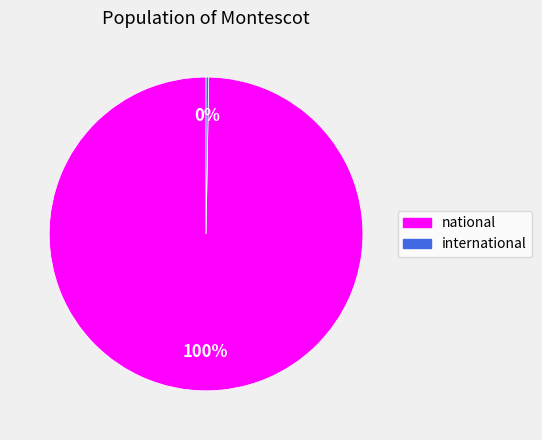

Which category has the biggest portion of the pie?

national